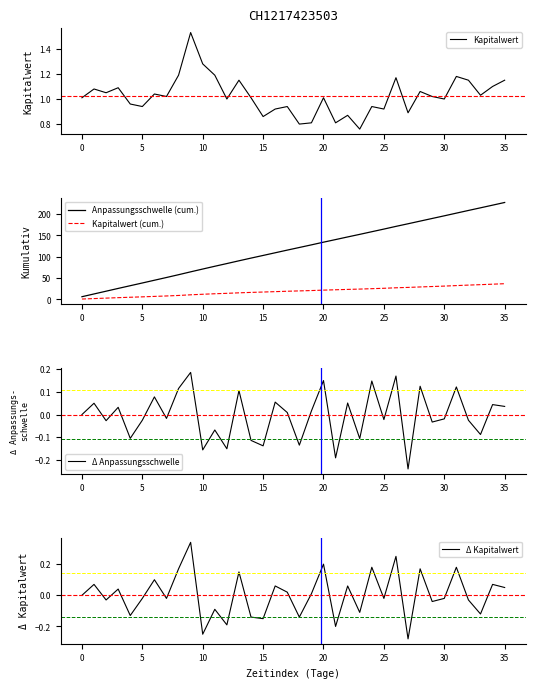

What is the value of the Δ Anpassungsschwelle point at the 10th from the left?

0.2